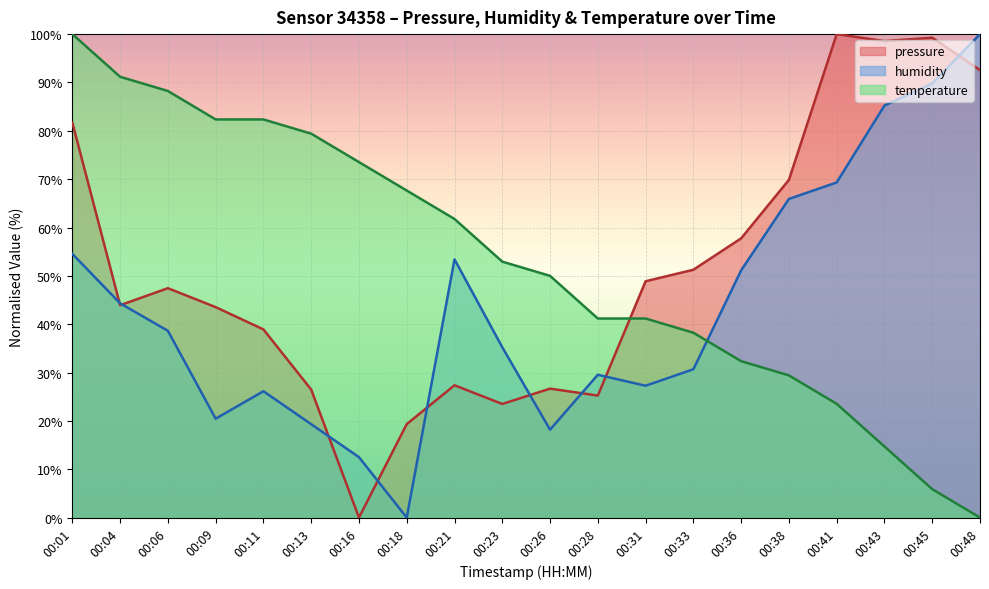

Where is the first local maximum for pressure?

00:06